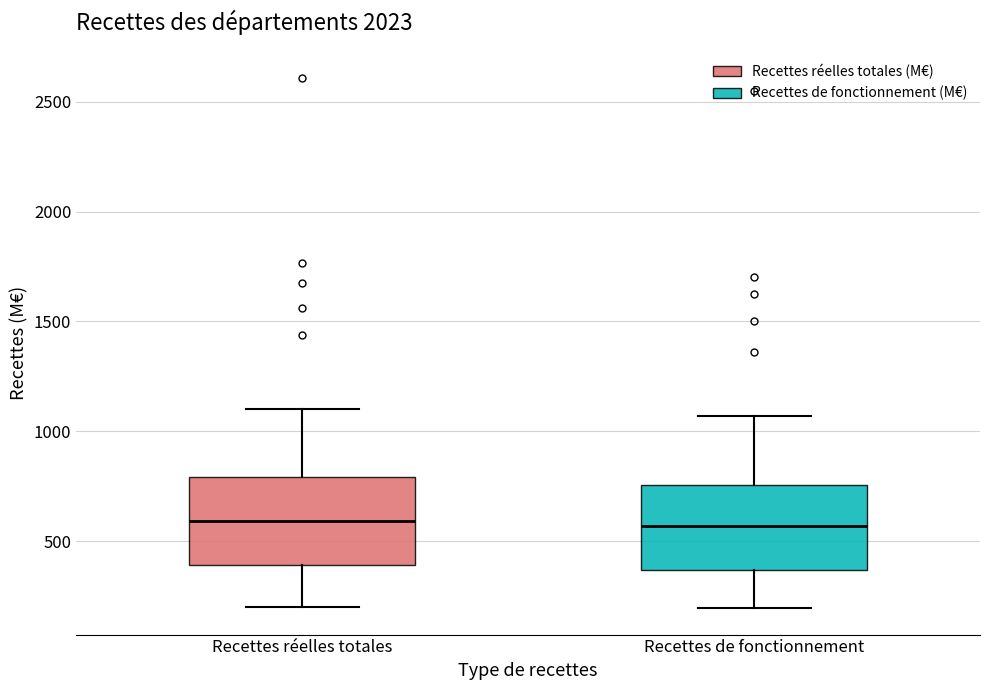

Where does the lower whisker of the box for Recettes réelles totales end on the y-axis? The values are not printed on the chart, so give them approximately, as read against the axis.

200